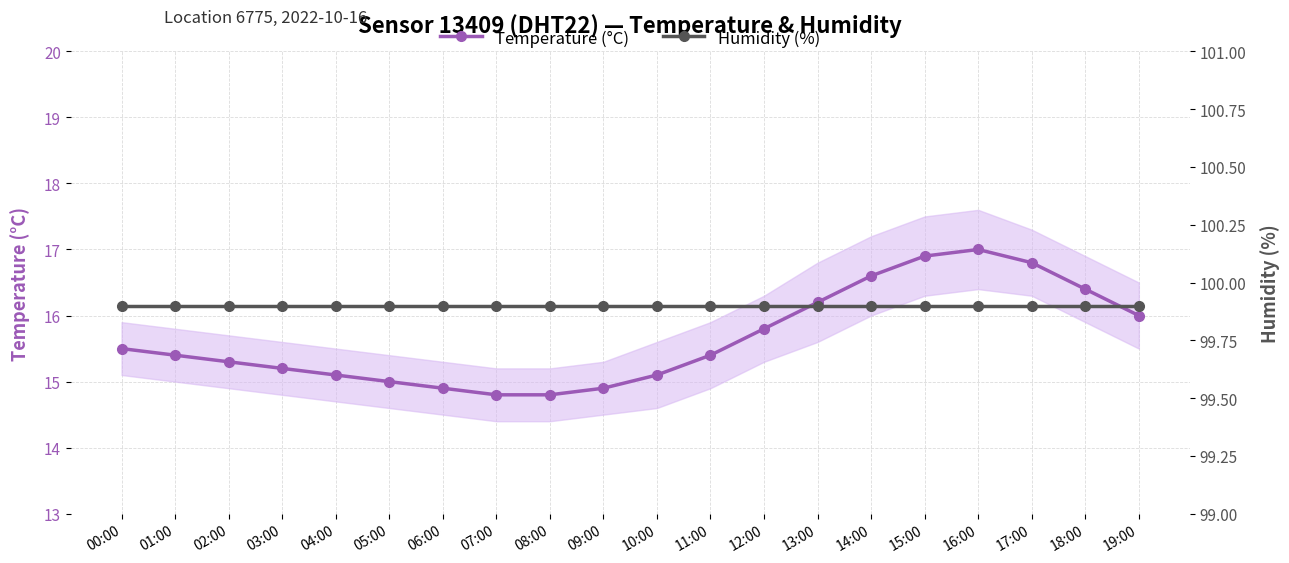

What is the sum of all Temperature (°C) values?

313.1